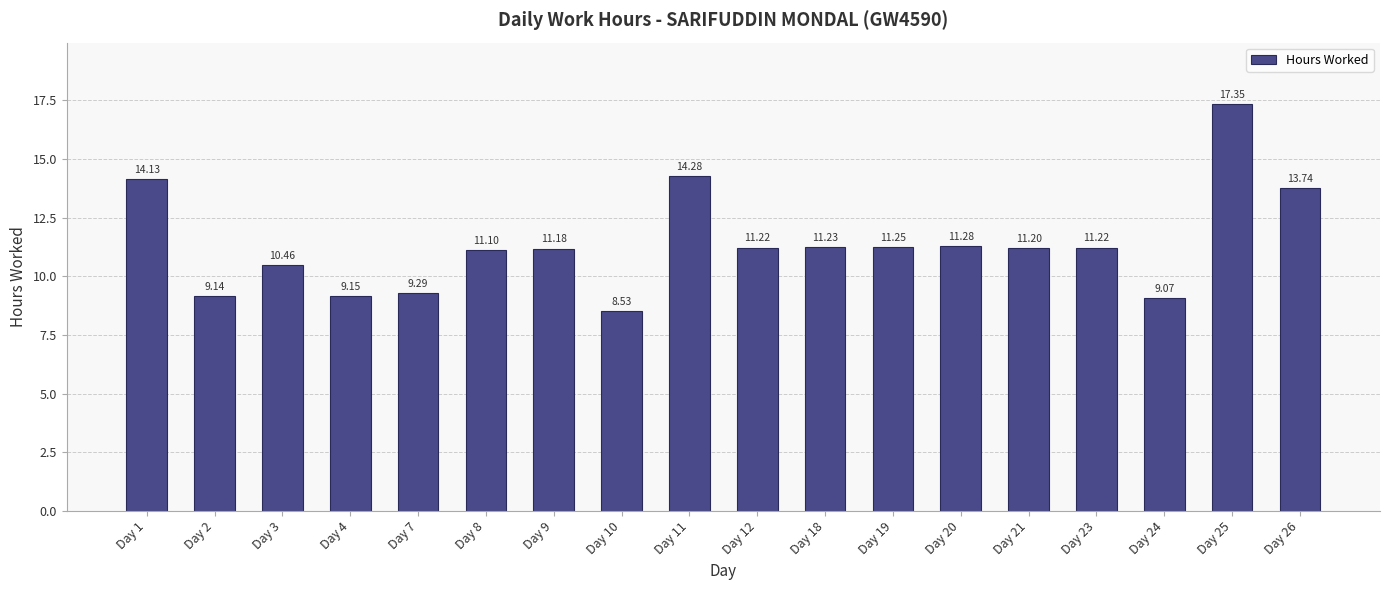

Count the number of categories in the chart.

18